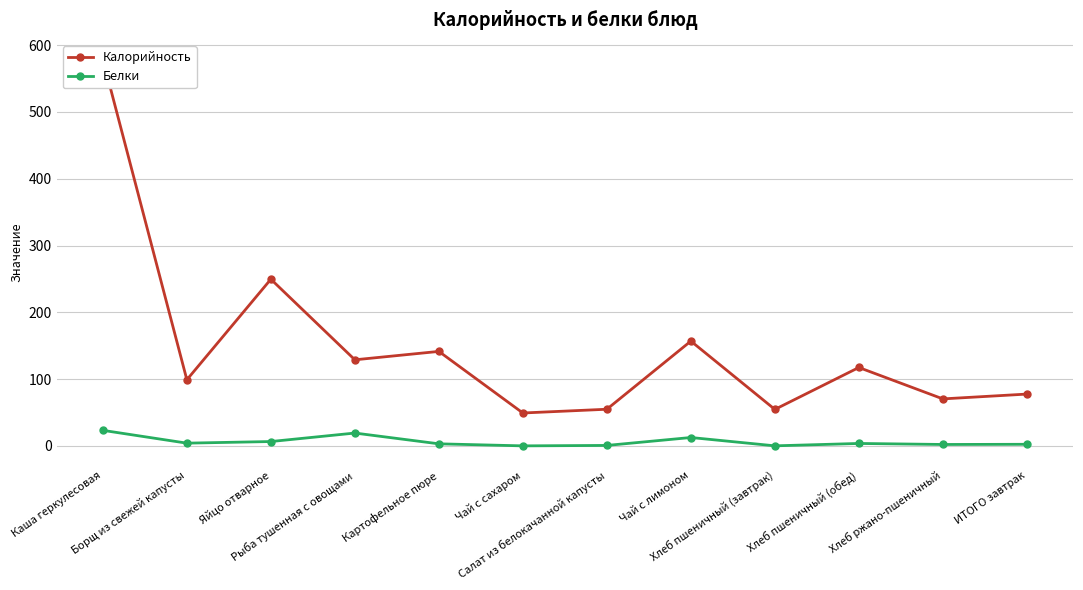

How many data points does each series have?

12